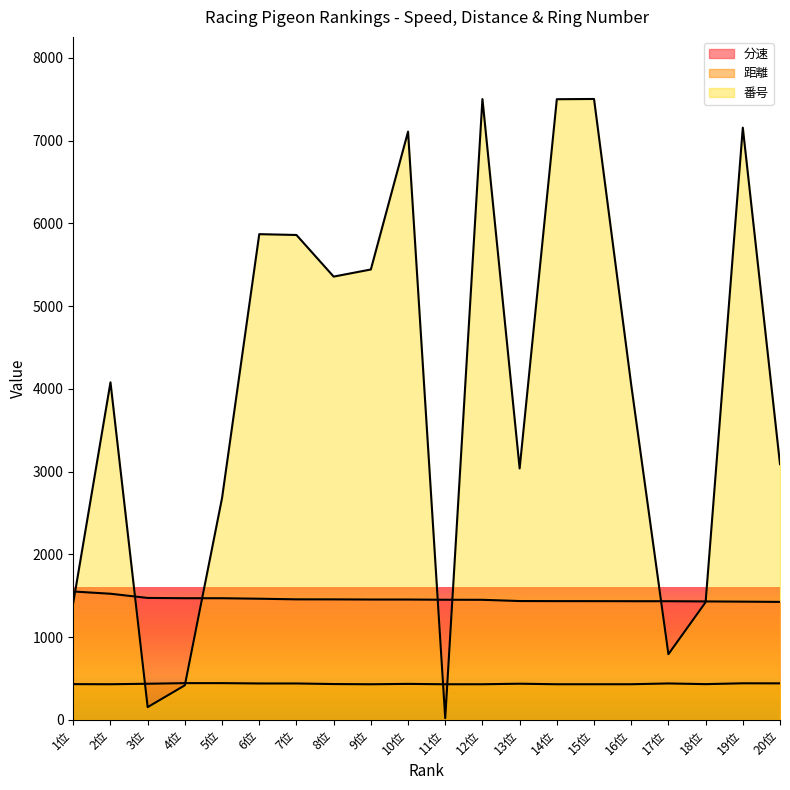

Rank the series by their average value, from lowest to highest.

距離, 分速, 番号